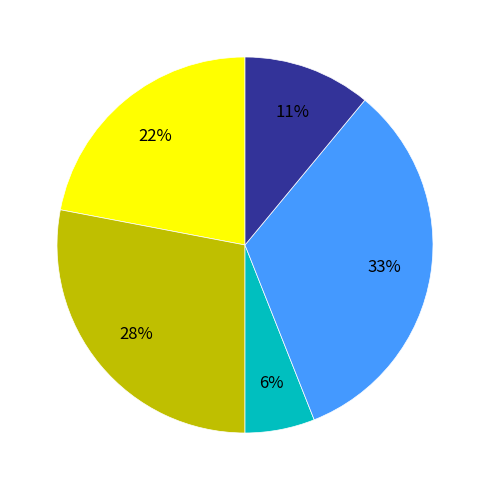

Does any single category account for the majority?

No